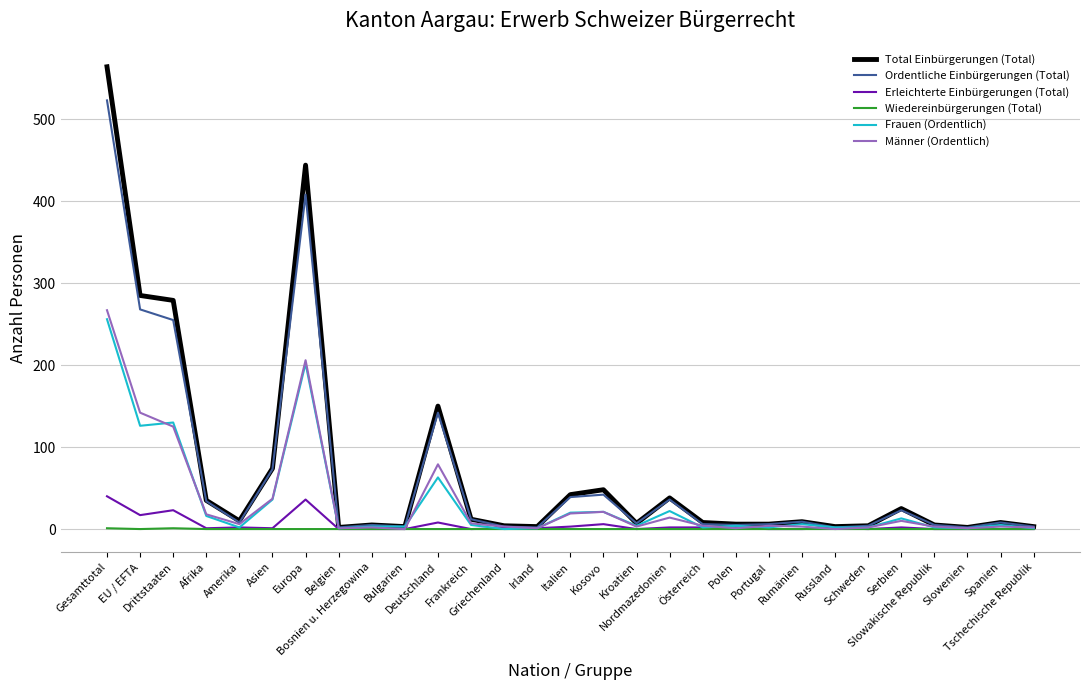

What is the average value of the Total Einbürgerungen (Total) series?

72